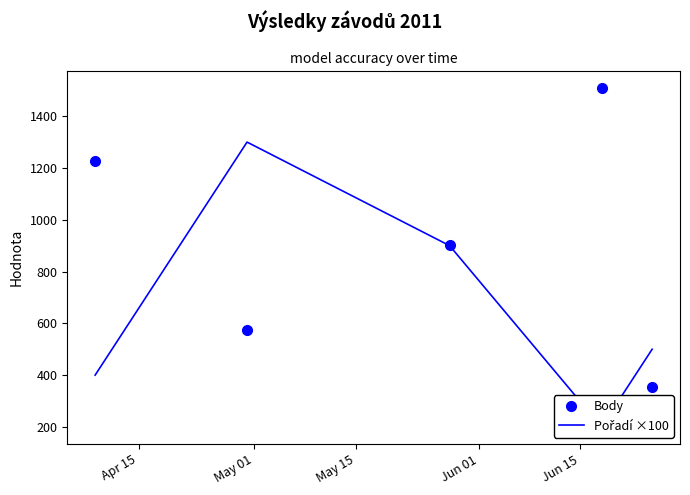

Which series has the largest total across all categories?

Body